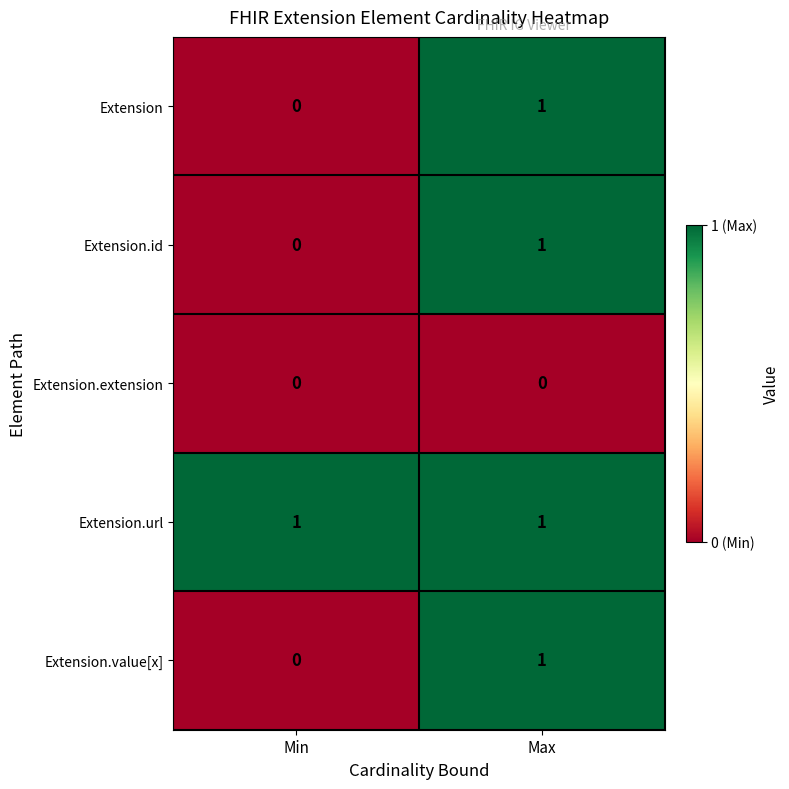

Which category has the highest value in the Extension series?

Max